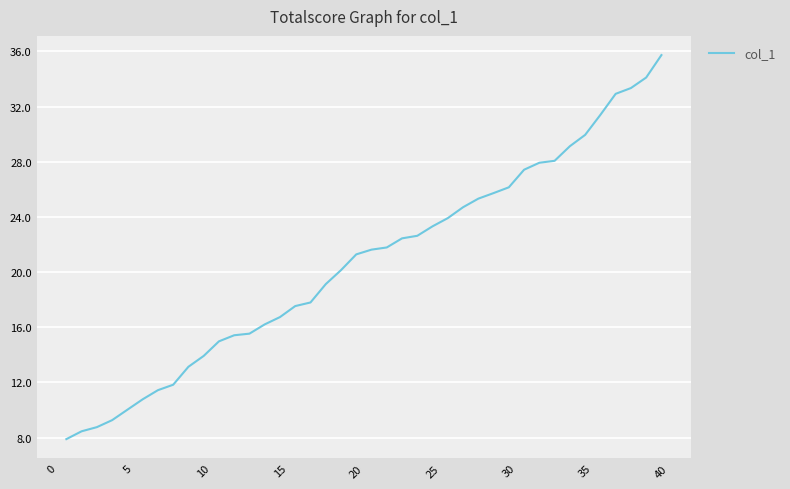

What is the greatest value displayed?

35.7